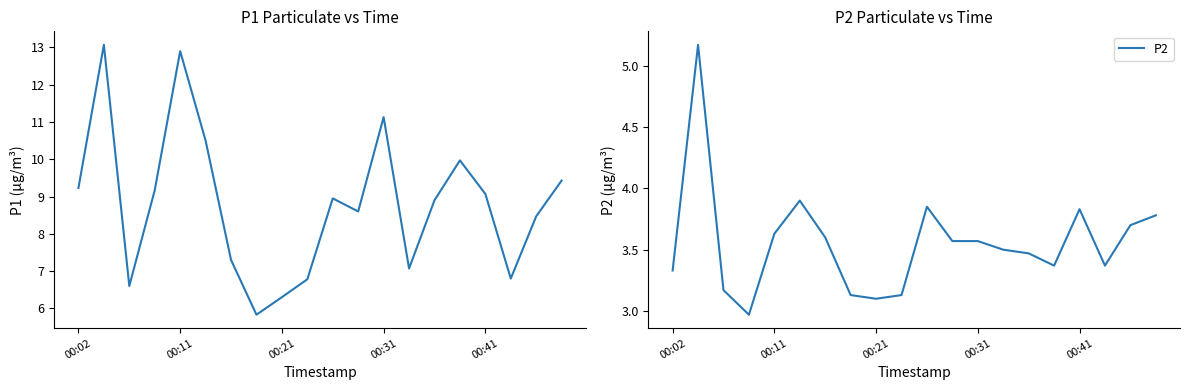

Is it true that P2 equals 4.9 at 00:02?

False